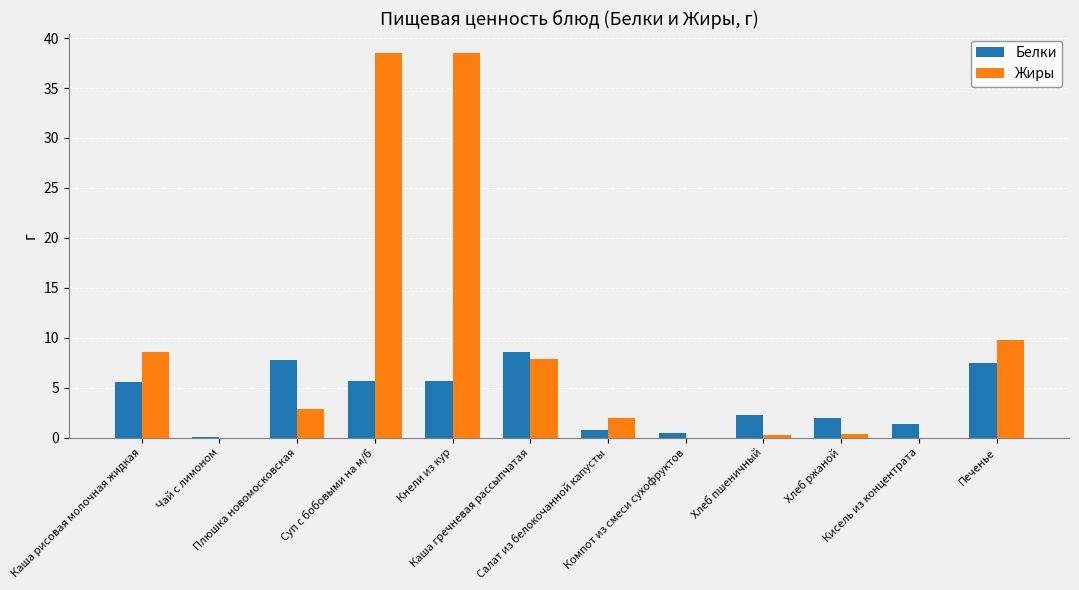

How many groups of bars are there?

12